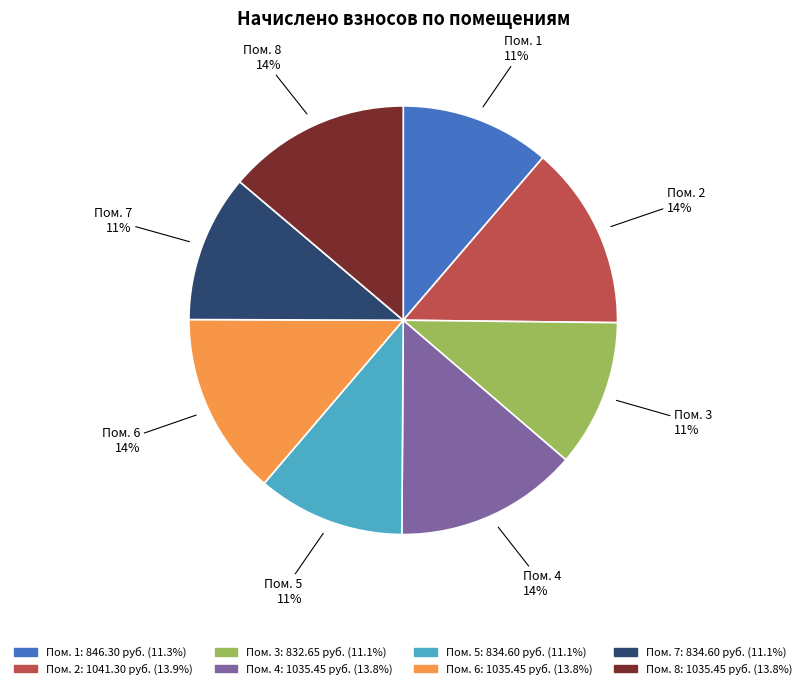

To the nearest percent, what is the average slice percentage?

12%